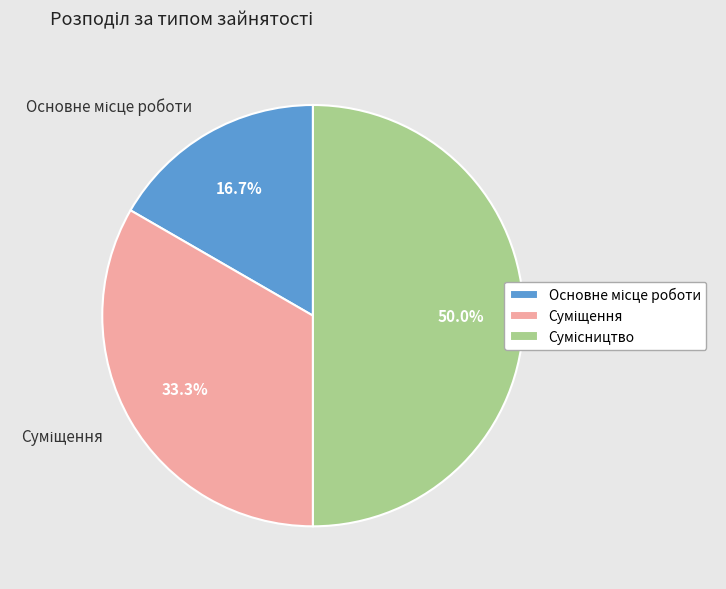

How many segments does this pie chart have?

3